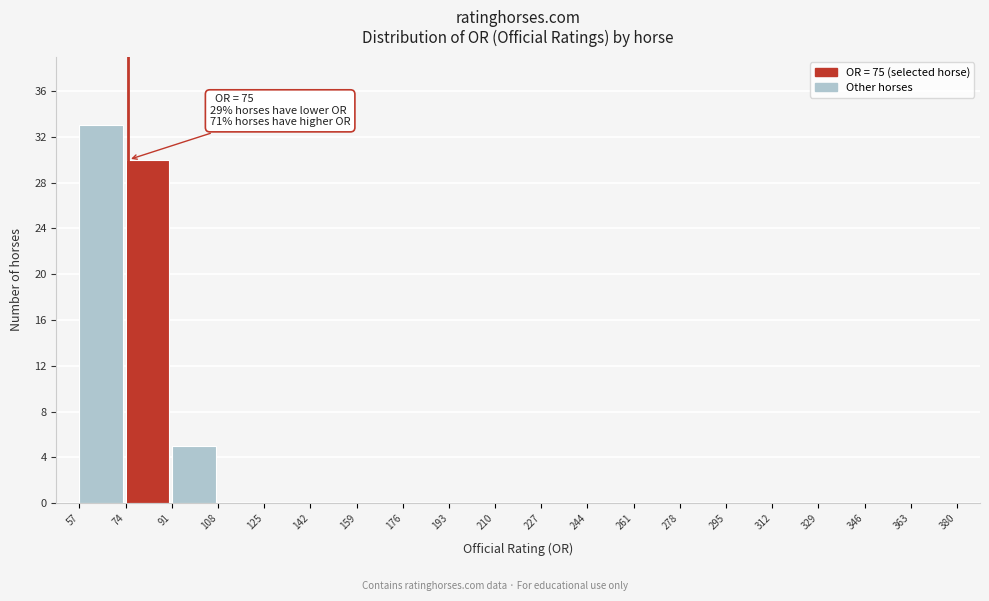

Which range on the x-axis has the tallest bar?

57 to 74